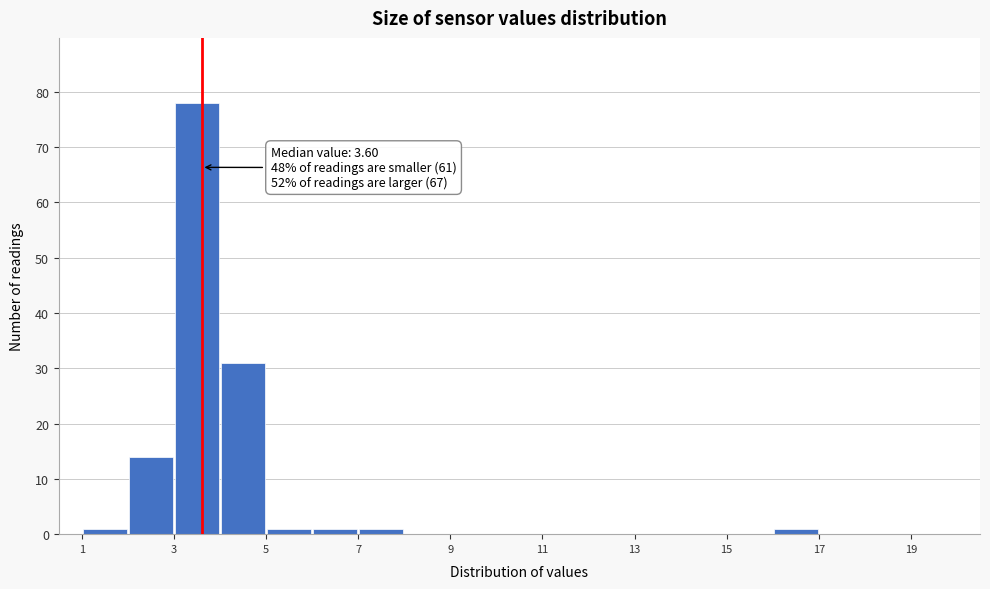

Over which range of the x-axis is the bar tallest?

3 to 4